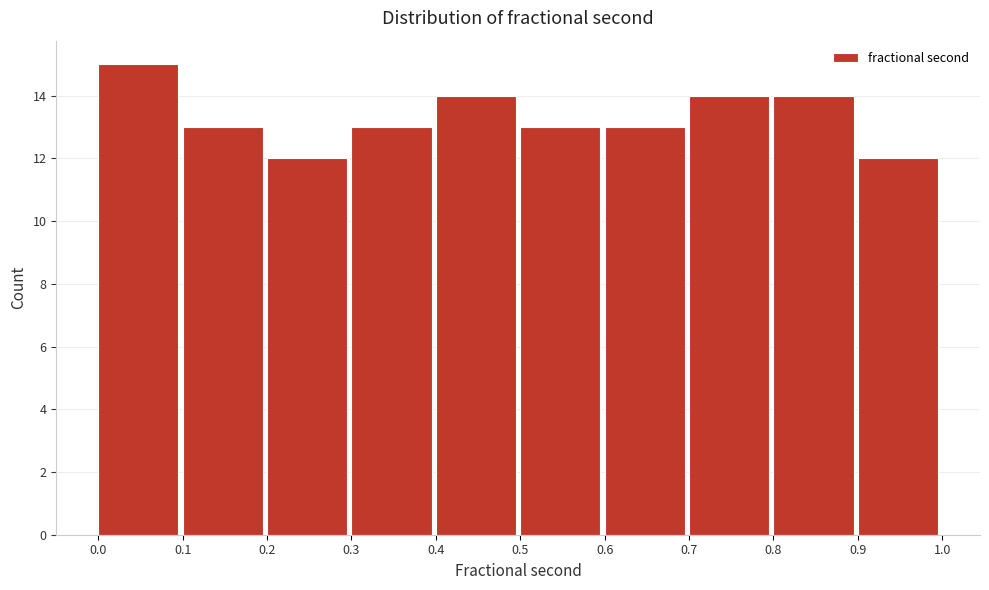

How tall is the bar that spans 0.0 to 0.1 on the x-axis? The values are not printed on the chart, so give them approximately, as read against the axis.

15